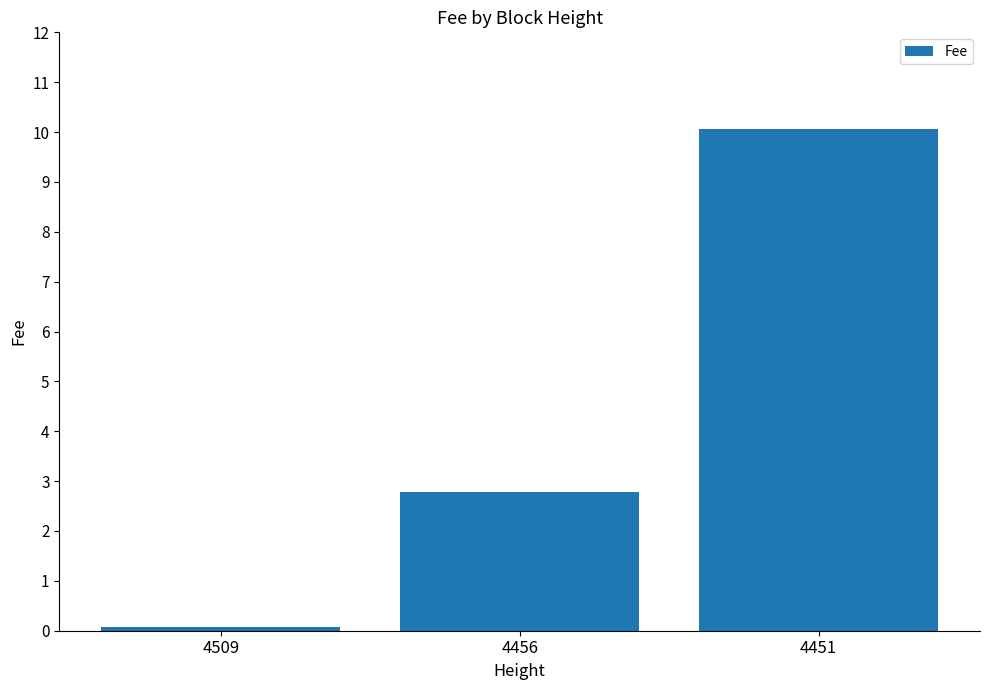

Read the value at 4456.

2.8